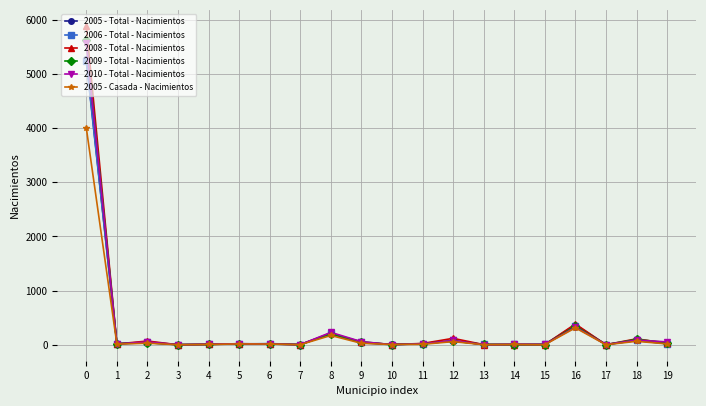

True or false: 2006 - Total - Nacimientos has more than 0 points higher than both neighbors.

True